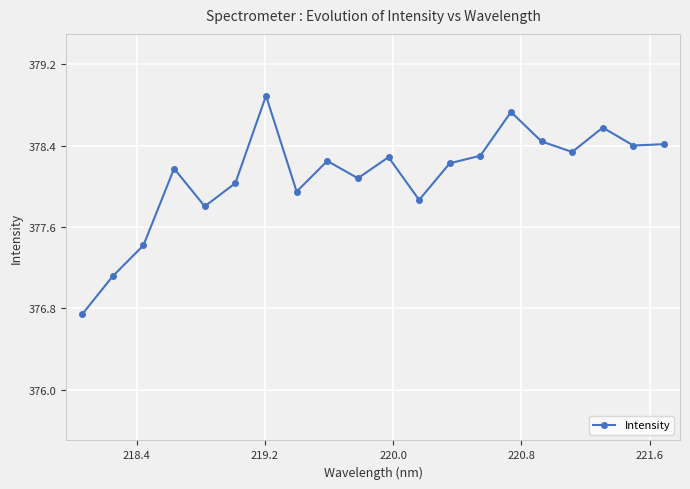

How many data points are less than 378?

6